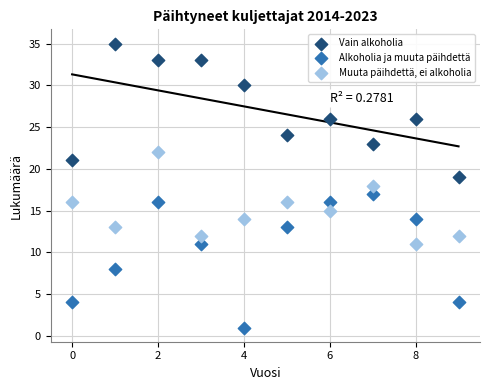

What are all the series names shown in the legend?

Vain alkoholia, Alkoholia ja muuta päihdettä, Muuta päihdettä, ei alkoholia